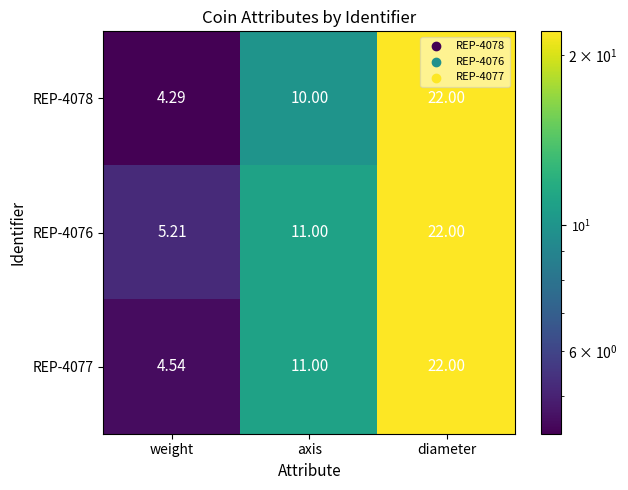

List the labels in order of REP-4076 value, smallest first.

weight, axis, diameter